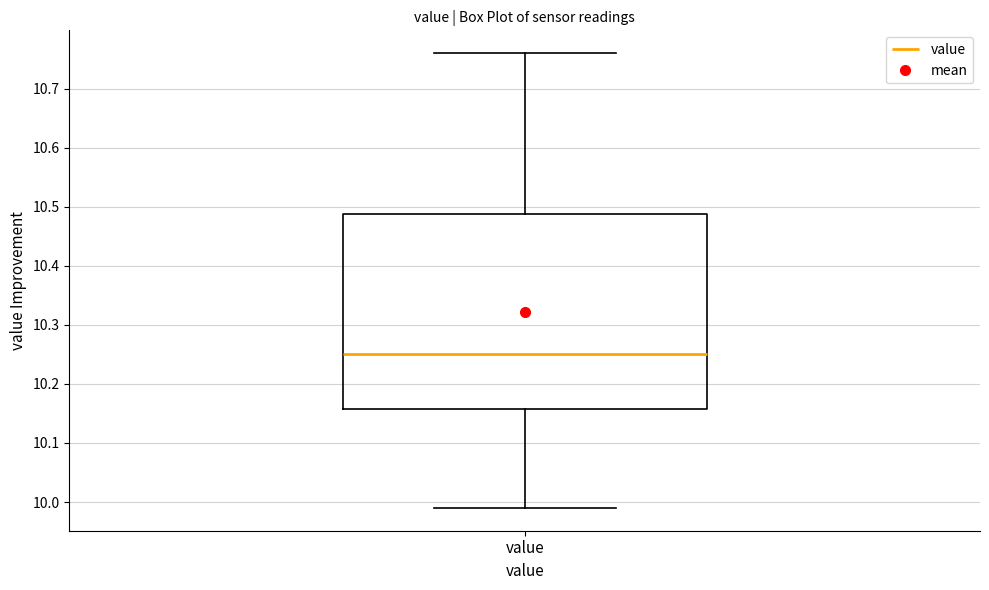

Transcribe this box plot: give where the median line is, the range the box spans, and where the two whiskers end, as read against the y-axis. The values are not printed on the chart, so give them approximately, as read against the axis.

median 10.25, box 10.16 to 10.49, whiskers 9.99 to 10.76